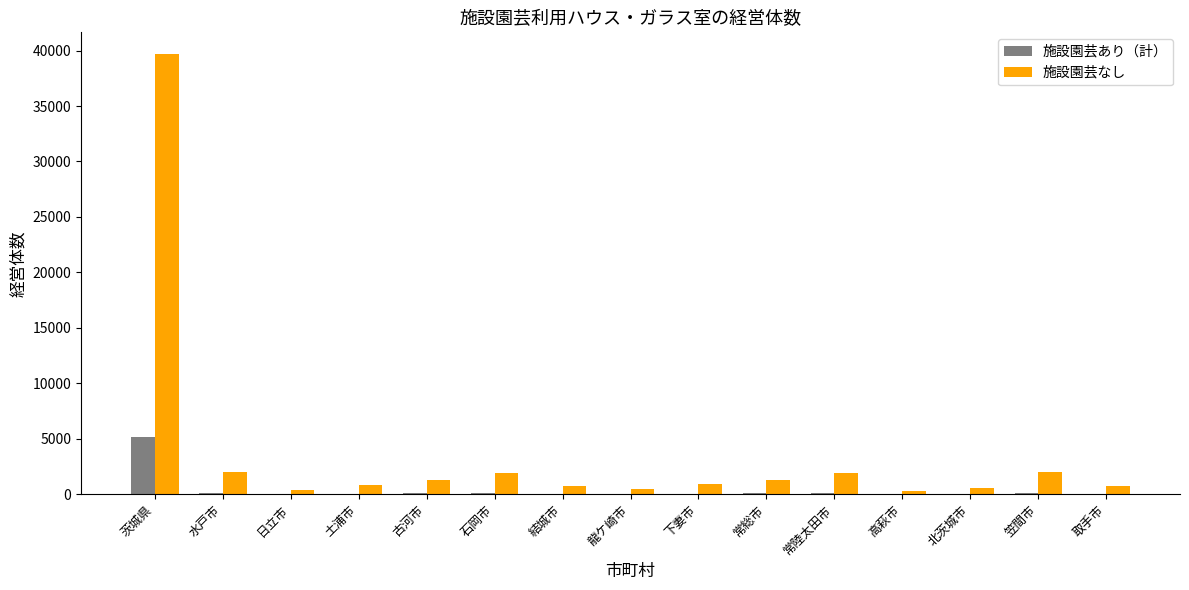

What is the sum of all 施設園芸なし values?

55096